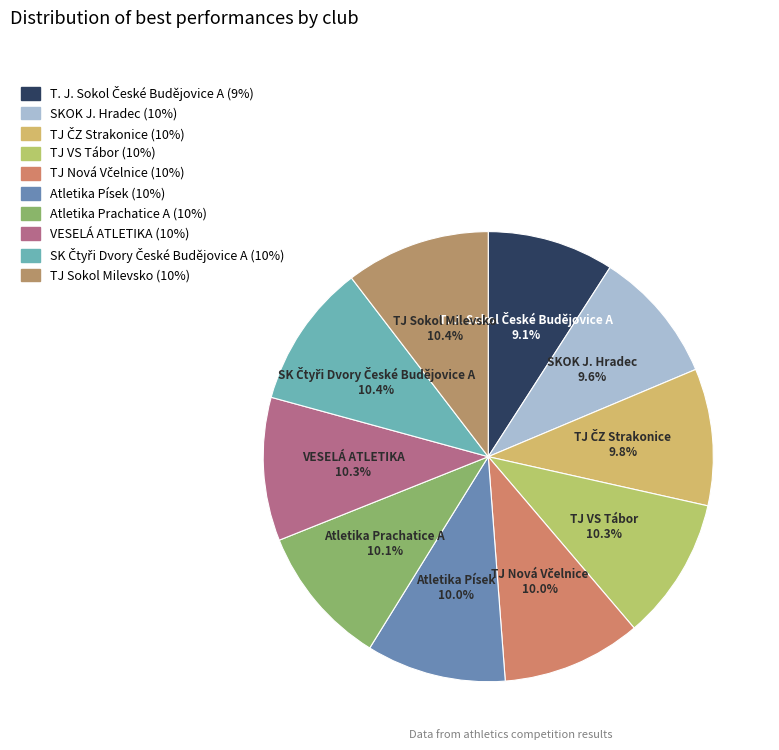

Count the number of slices in the pie.

10